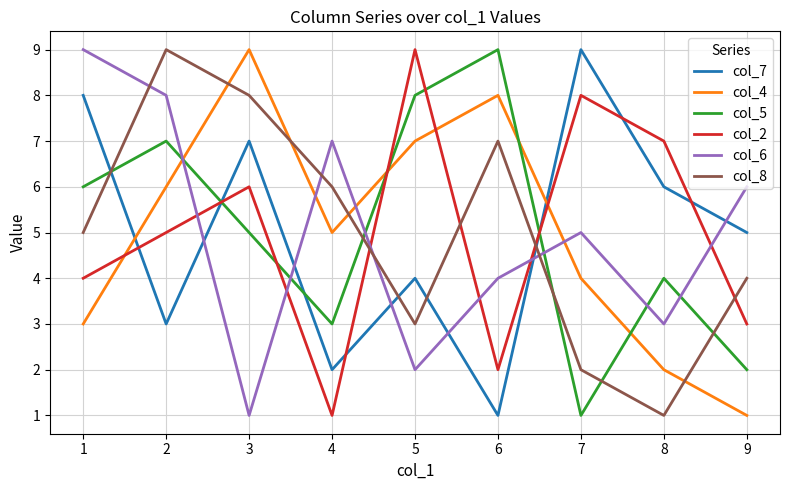

At which category is the sum across all series the highest?

2